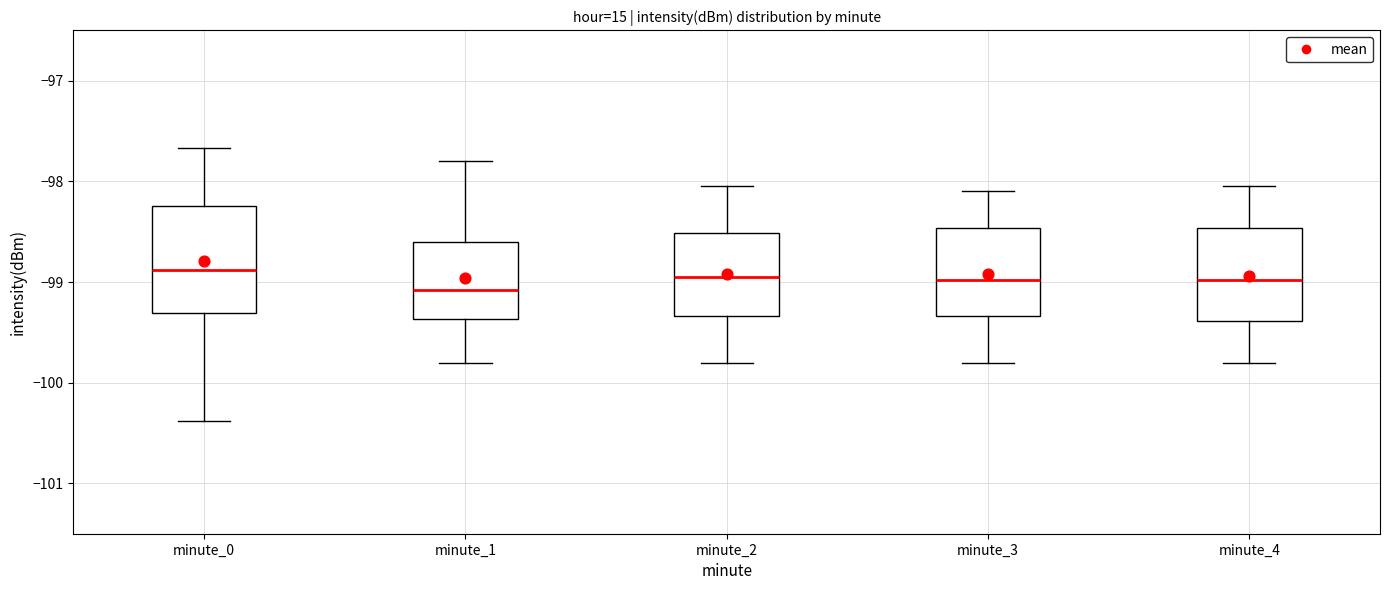

Where is the upper edge of the box for minute_3 on the y-axis? The values are not printed on the chart, so give them approximately, as read against the axis.

-98.5